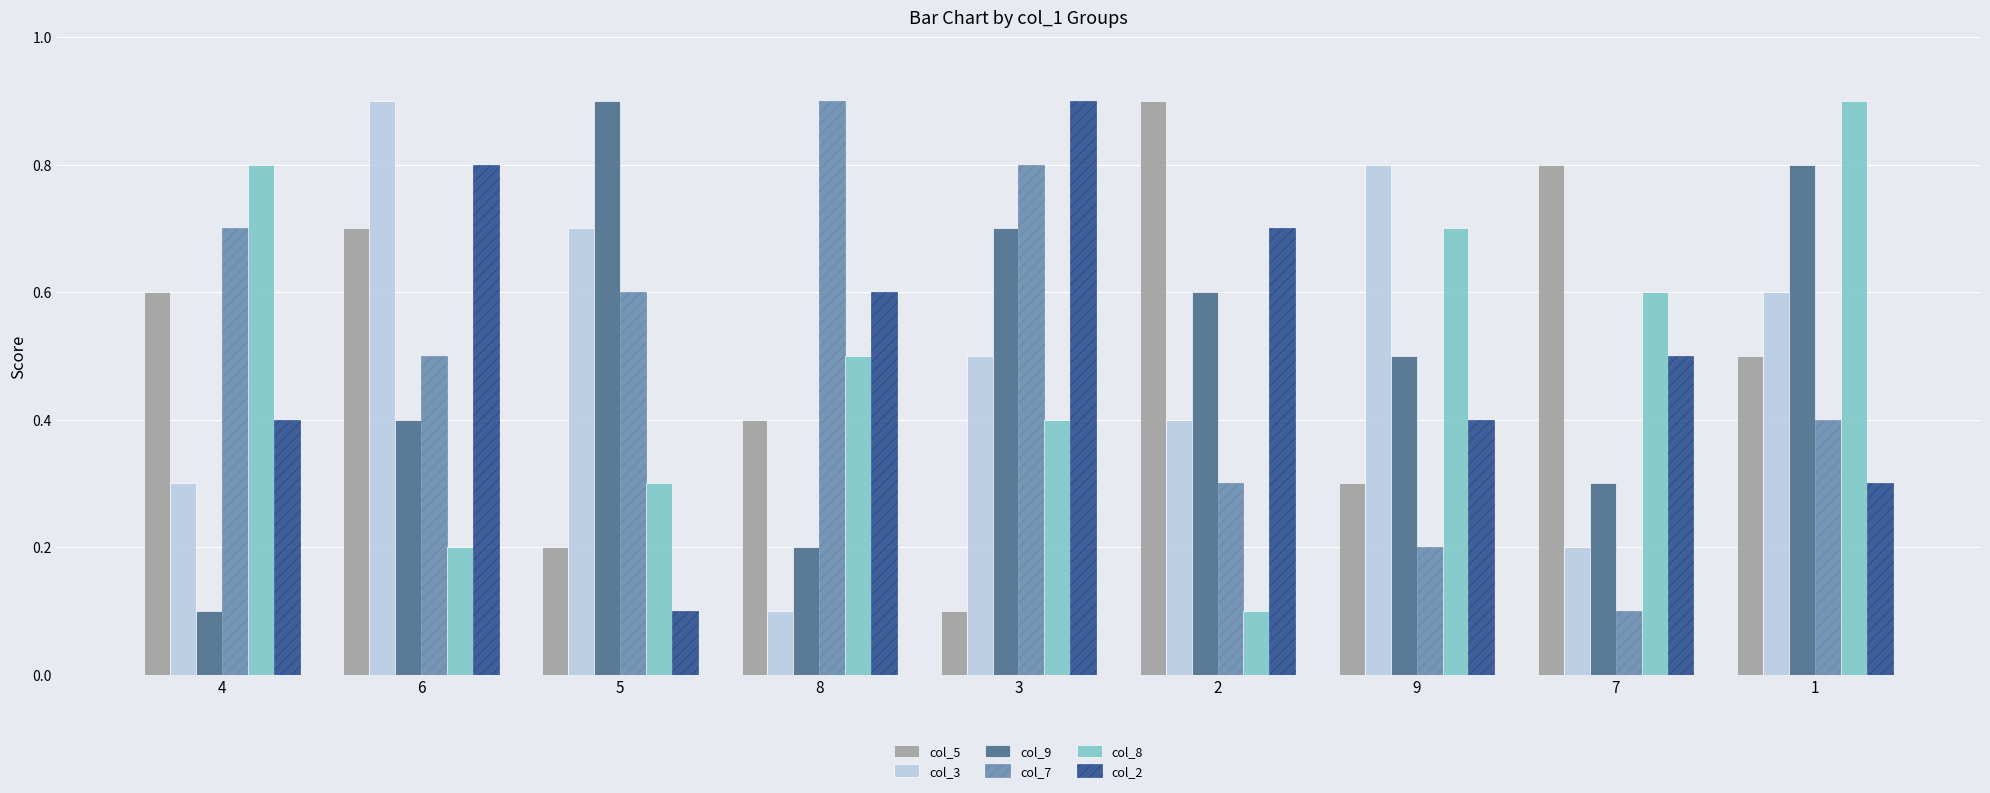

Count the col_7 values in the range 0 to 1.

9